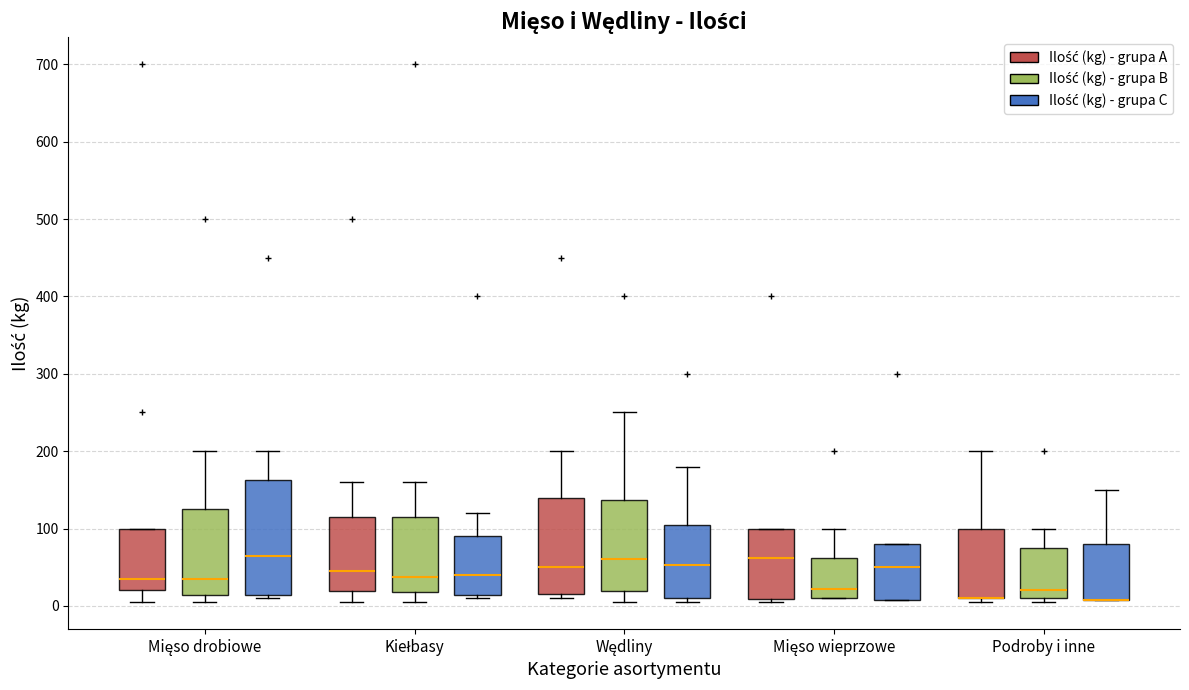

Reading left to right, transcribe this box plot: for each box, give where its median line is, the range the box spans, and where its two whiskers end, as read against the y-axis. The values are not printed on the chart, so give them approximately, as read against the axis.

Mięso drobiowe (Ilość (kg) - grupa A): median 40, box 20 to 100, whiskers 10 to 100
Mięso drobiowe (Ilość (kg) - grupa B): median 40, box 10 to 130, whiskers 10 (just below the box's lower edge) to 200
Mięso drobiowe (Ilość (kg) - grupa C): median 70, box 10 to 160, whiskers 10 (just below the box's lower edge) to 200
Kiełbasy (Ilość (kg) - grupa A): median 50, box 20 to 120, whiskers 10 to 160
Kiełbasy (Ilość (kg) - grupa B): median 40, box 20 to 120, whiskers 10 to 160
Kiełbasy (Ilość (kg) - grupa C): median 40, box 10 to 90, whiskers 10 (just below the box's lower edge) to 120
Wędliny (Ilość (kg) - grupa A): median 50, box 20 to 140, whiskers 10 to 200
Wędliny (Ilość (kg) - grupa B): median 60, box 20 to 140, whiskers 10 to 250
Wędliny (Ilość (kg) - grupa C): median 50, box 10 to 110, whiskers 10 (just below the box's lower edge) to 180
Mięso wieprzowe (Ilość (kg) - grupa A): median 60, box 10 to 100, whiskers 10 (just below the box's lower edge) to 100
Mięso wieprzowe (Ilość (kg) - grupa B): median 20, box 10 to 60, whiskers 10 to 100
Mięso wieprzowe (Ilość (kg) - grupa C): median 50, box 10 to 80, whiskers 10 to 80
Podroby i inne (Ilość (kg) - grupa A): median 10 (drawn on the box's lower edge), box 10 to 100, whiskers 10 (just below the box's lower edge) to 200
Podroby i inne (Ilość (kg) - grupa B): median 20, box 10 to 80, whiskers 10 (just below the box's lower edge) to 100
Podroby i inne (Ilość (kg) - grupa C): median 10 (drawn on the box's lower edge), box 10 to 80, whiskers 10 to 150